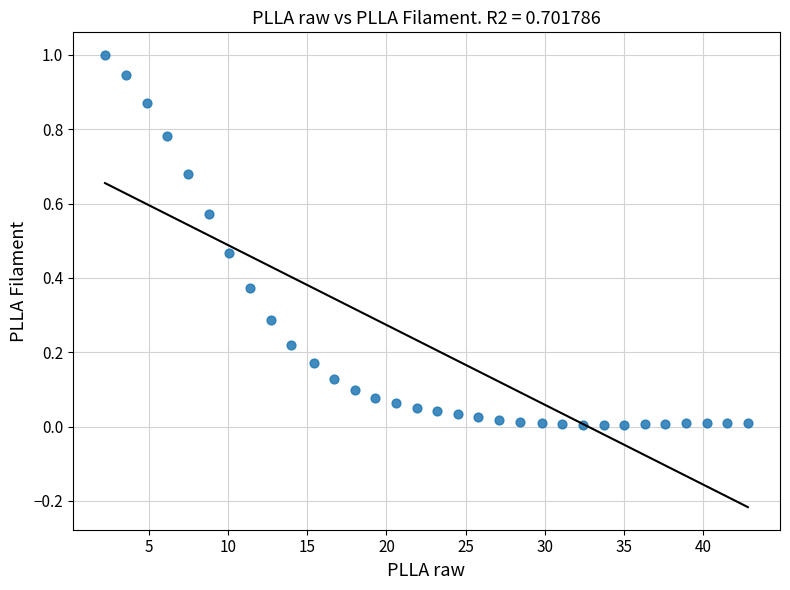

What is the range of X values (max minus min)?

40.5